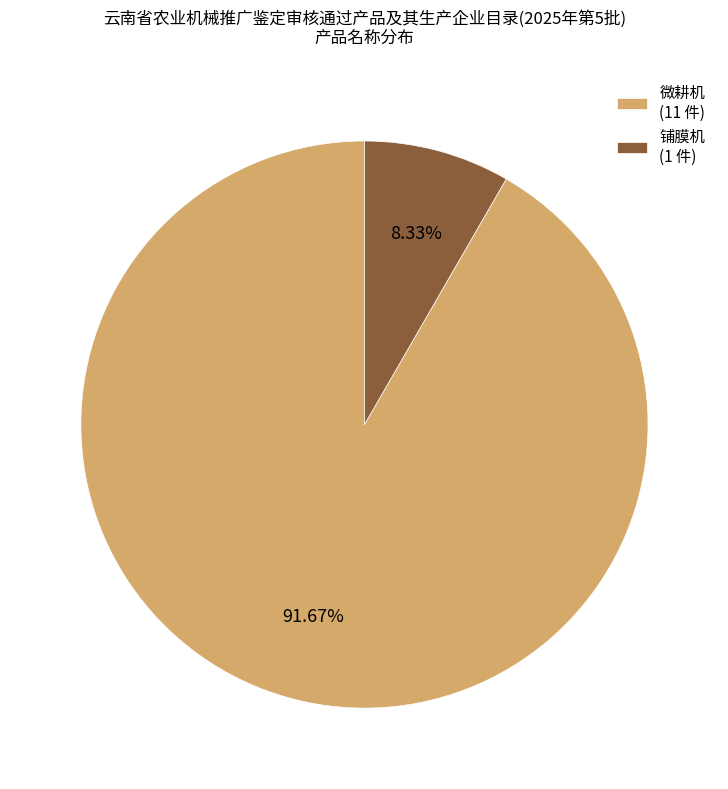

How many slices are in this pie chart?

2